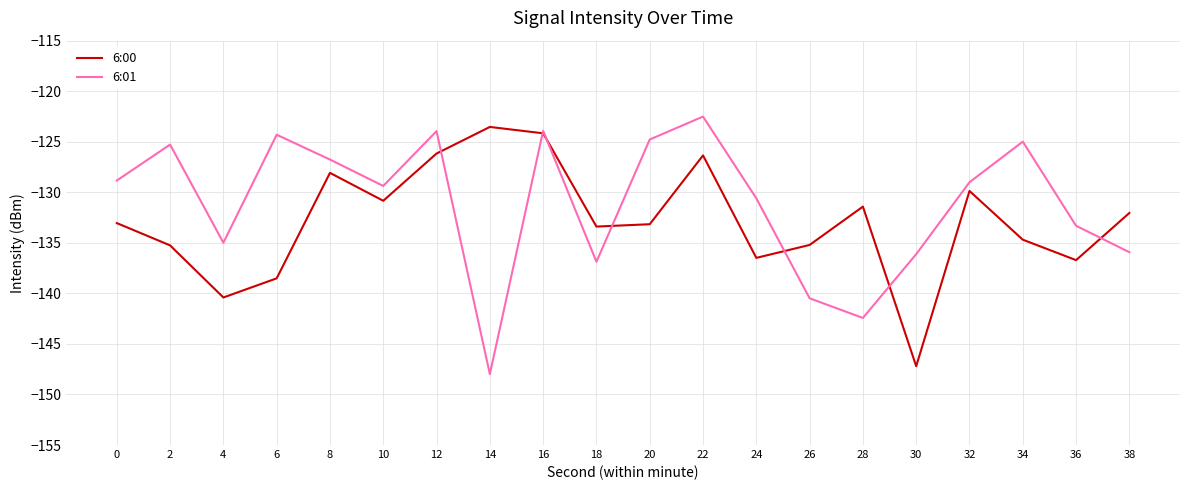

True or false: 6:00 has a value of -77.5 at 6.

False